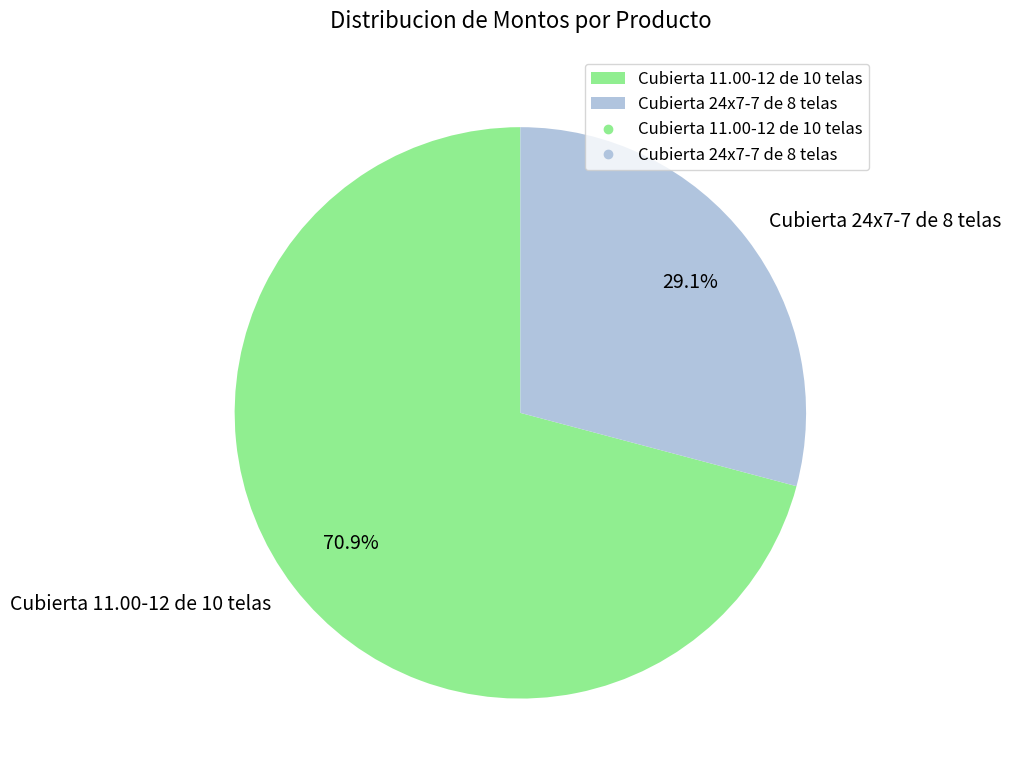

Which has a higher value, Cubierta 24x7-7 de 8 telas or Cubierta 11.00-12 de 10 telas?

Cubierta 11.00-12 de 10 telas